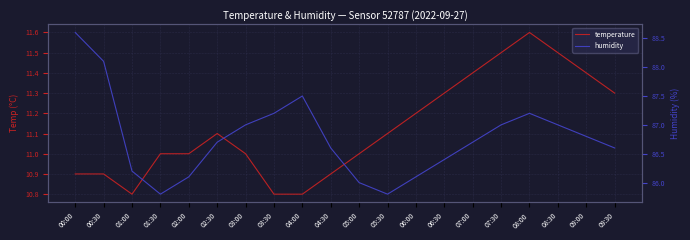

Reading left to right, list all the values displayed in this chart.

temperature: 00:00=10.9	00:30=10.9	01:00=10.8	01:30=11.0	02:00=11.0	02:30=11.1	03:00=11.0	03:30=10.8	04:00=10.8	04:30=10.9	05:00=11.0	05:30=11.1	06:00=11.2	06:30=11.3	07:00=11.4	07:30=11.5	08:00=11.6	08:30=11.5	09:00=11.4	09:30=11.3
humidity: 00:00=88.6	00:30=88.1	01:00=86.2	01:30=85.8	02:00=86.1	02:30=86.7	03:00=87.0	03:30=87.2	04:00=87.5	04:30=86.6	05:00=86.0	05:30=85.8	06:00=86.1	06:30=86.4	07:00=86.7	07:30=87.0	08:00=87.2	08:30=87.0	09:00=86.8	09:30=86.6